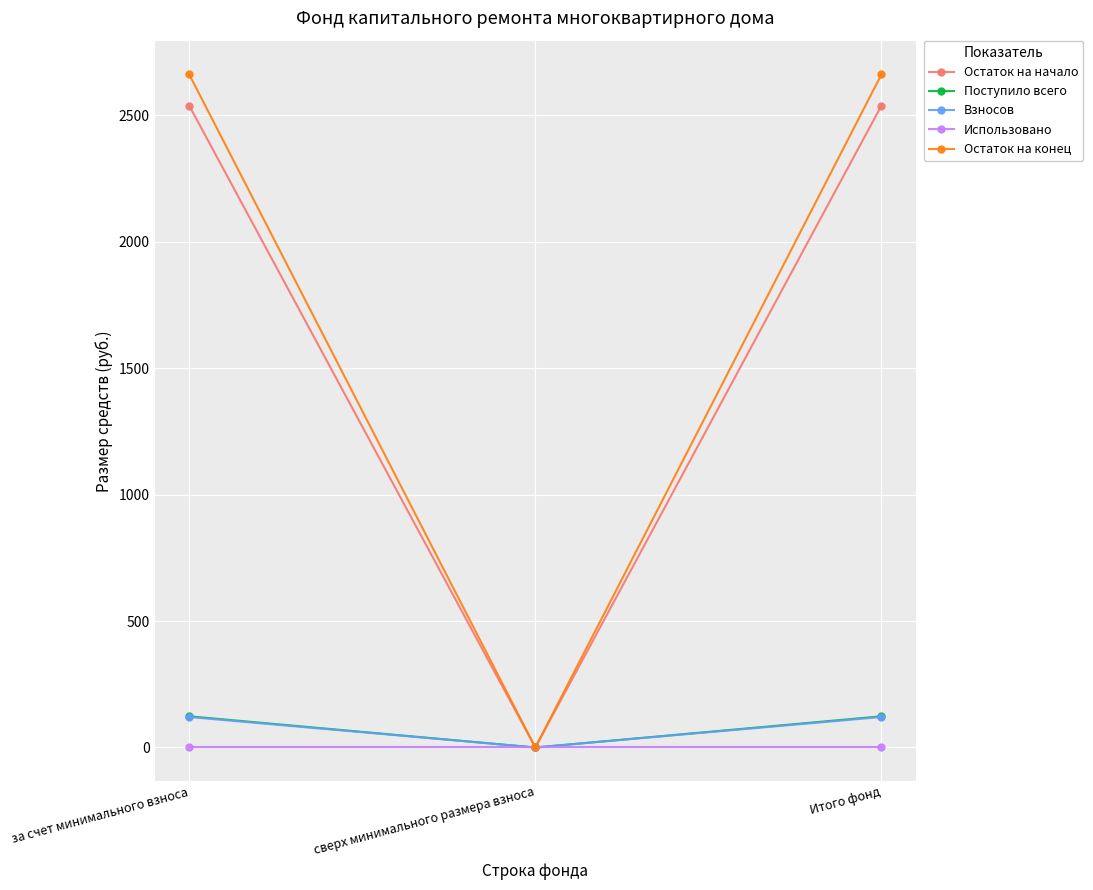

How many values in Взносов are above zero?

2